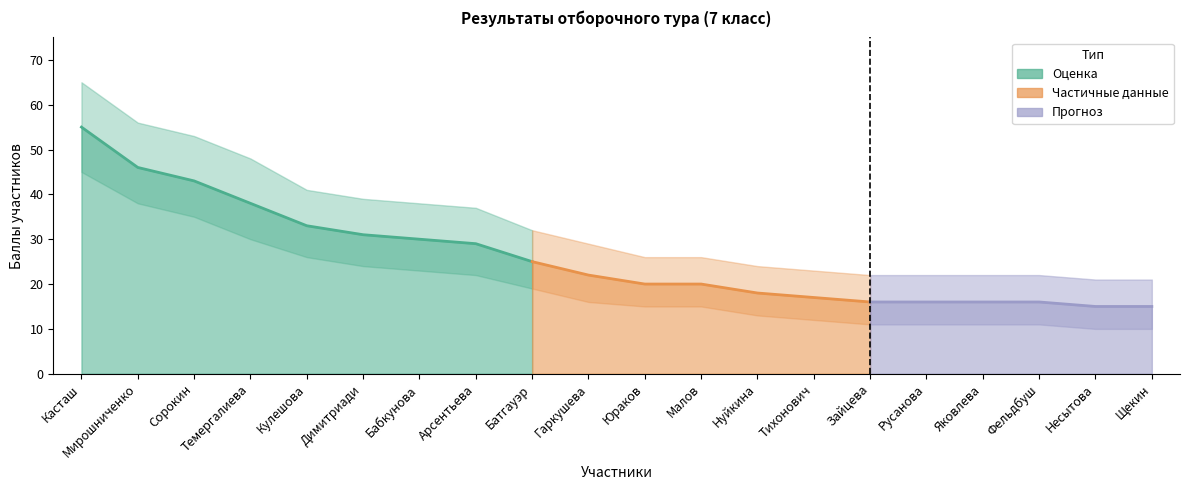

At which label does Нижняя_граница first exceed 16?

Касташ